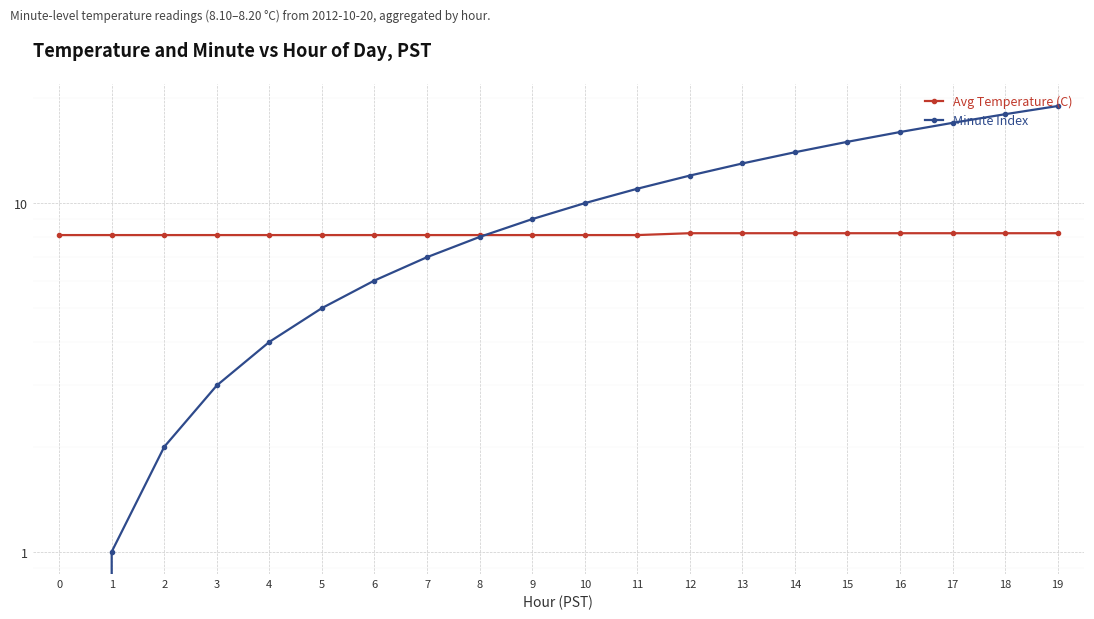

How many series are shown in this chart?

2